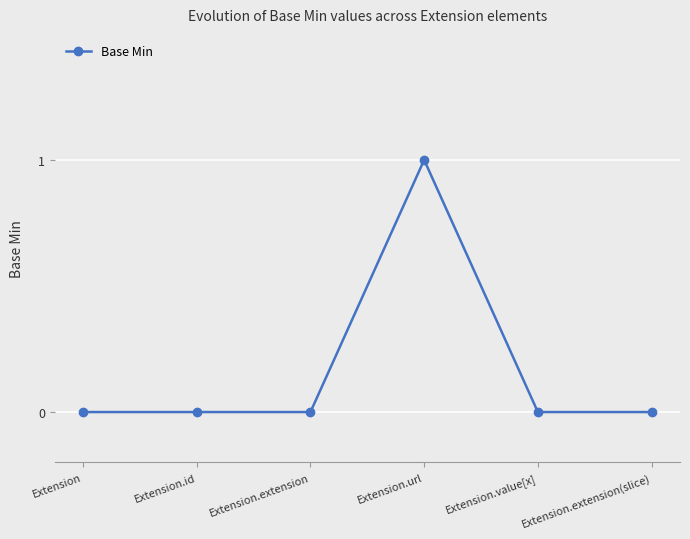

True or false: the data shows -1 at Extension.extension.

False